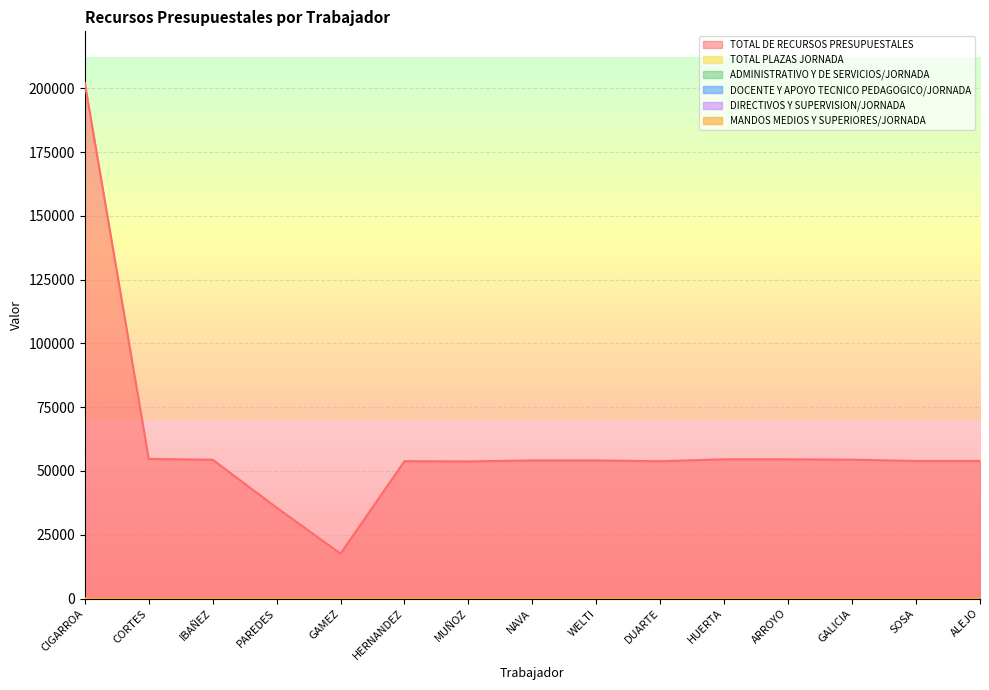

At which category does MANDOS MEDIOS Y SUPERIORES/JORNADA reach its first local valley?

DUARTE